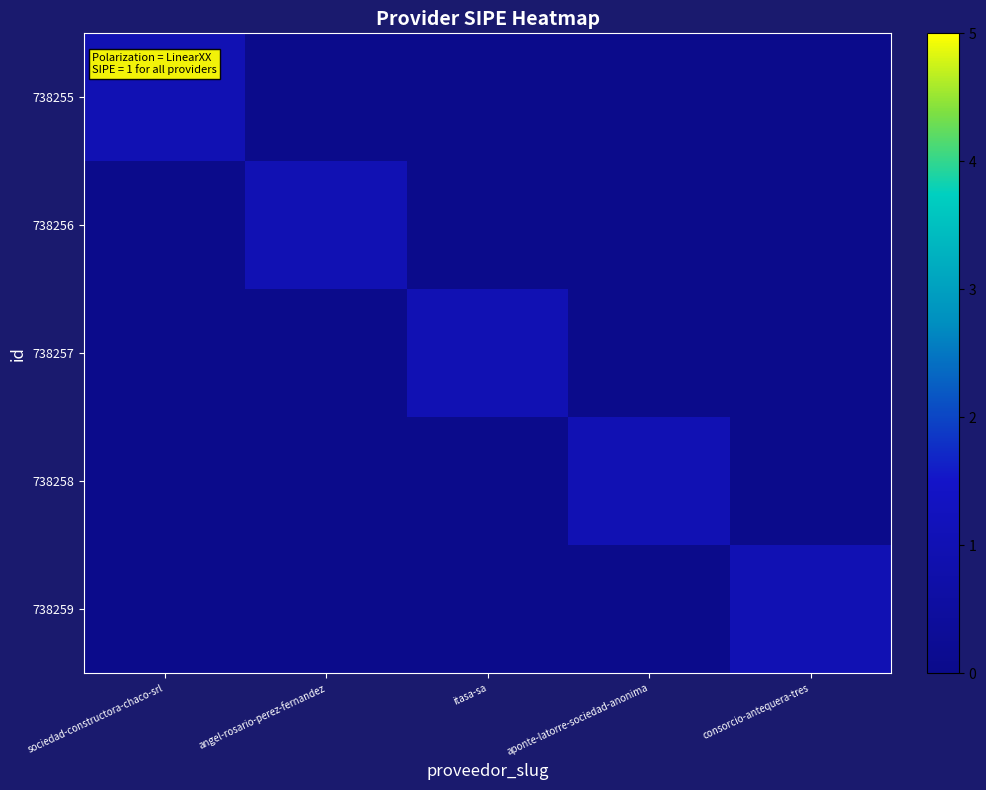

What is the maximum value shown in the chart?

1